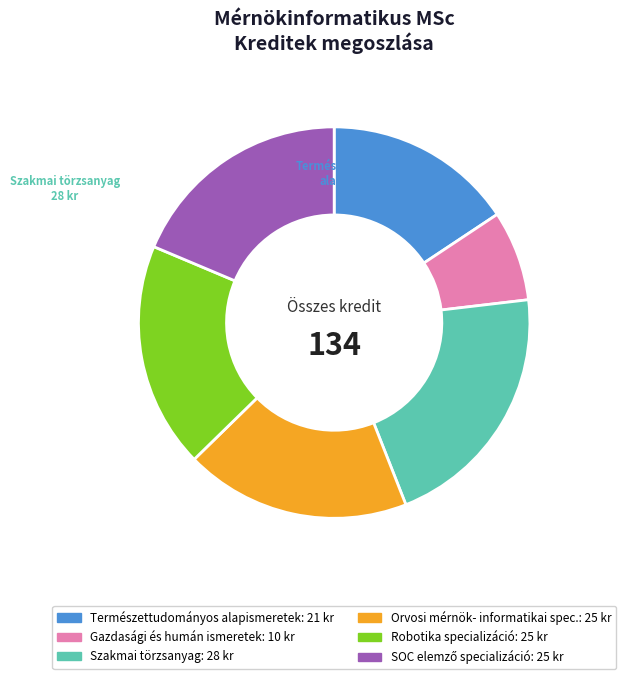

Does any single category account for the majority?

No